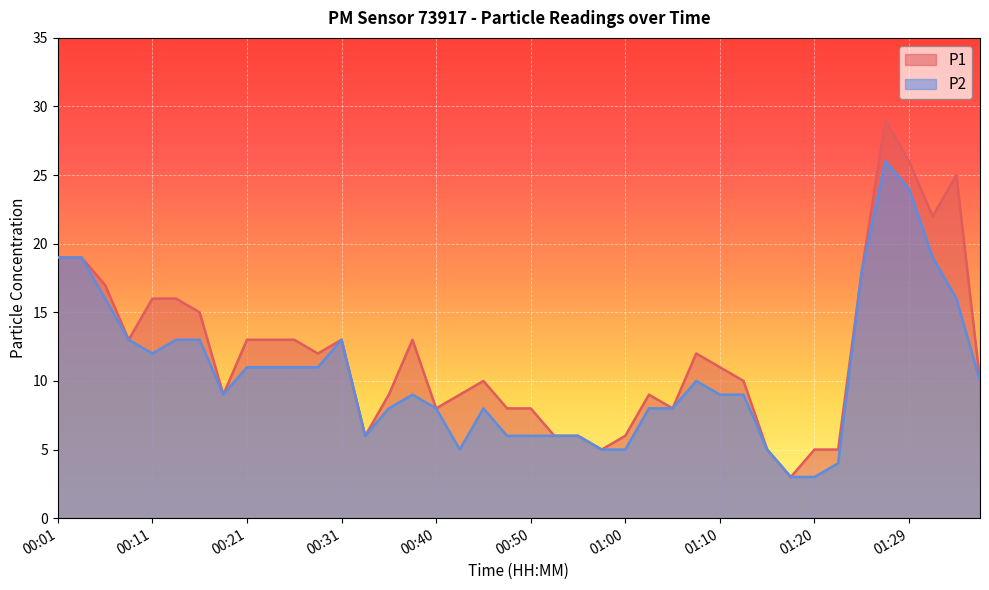

At 00:53, list the series in order from smallest to largest.

P1, P2